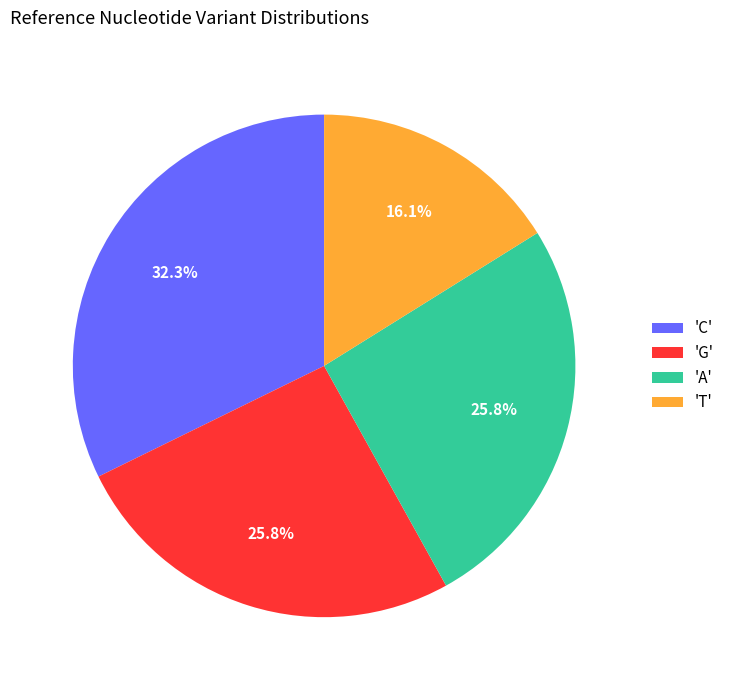

Is 'T' the majority of the pie?

No